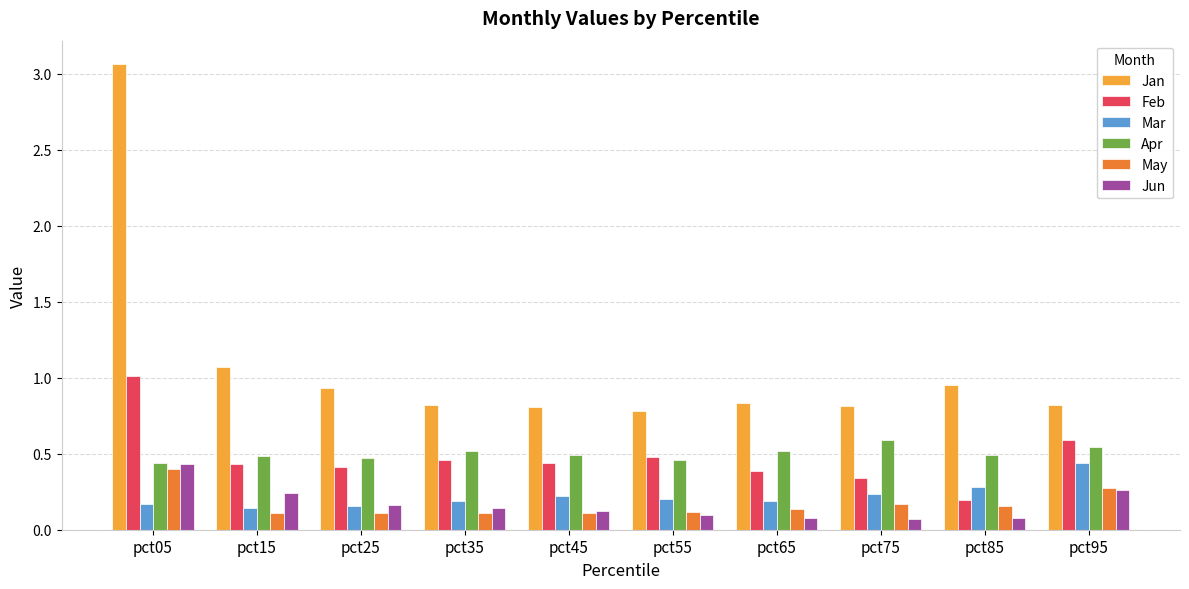

Which series has the largest range (max minus min)?

Jan